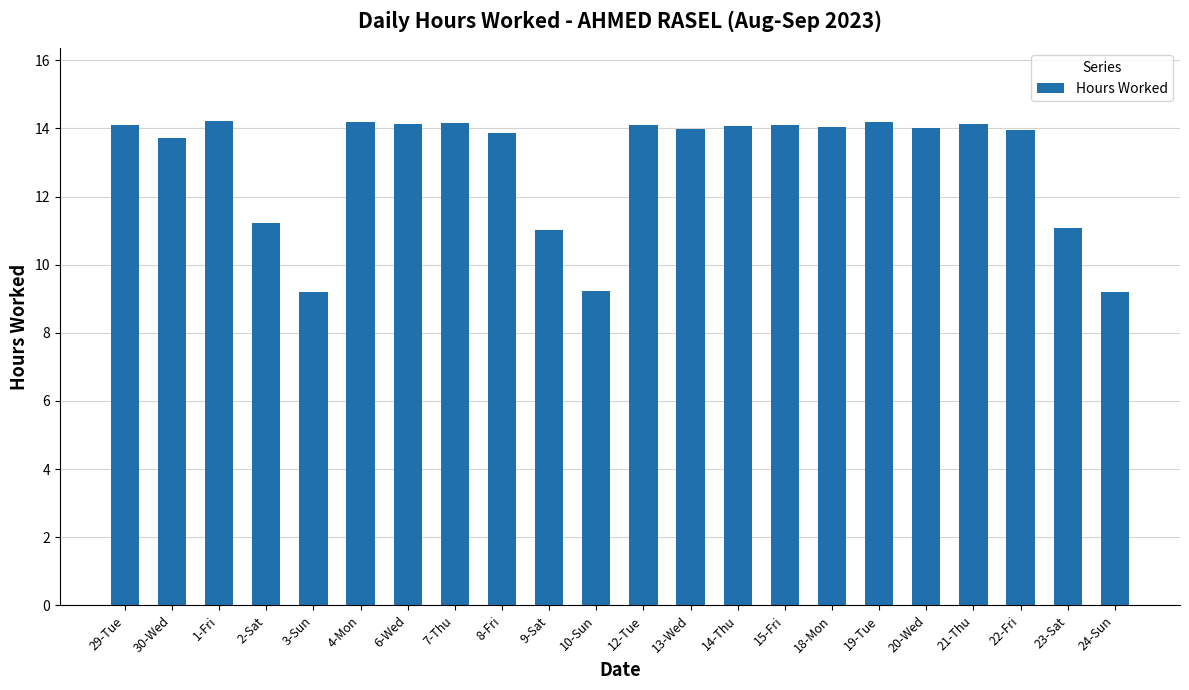

What is the difference between the maximum and minimum values?

5.0